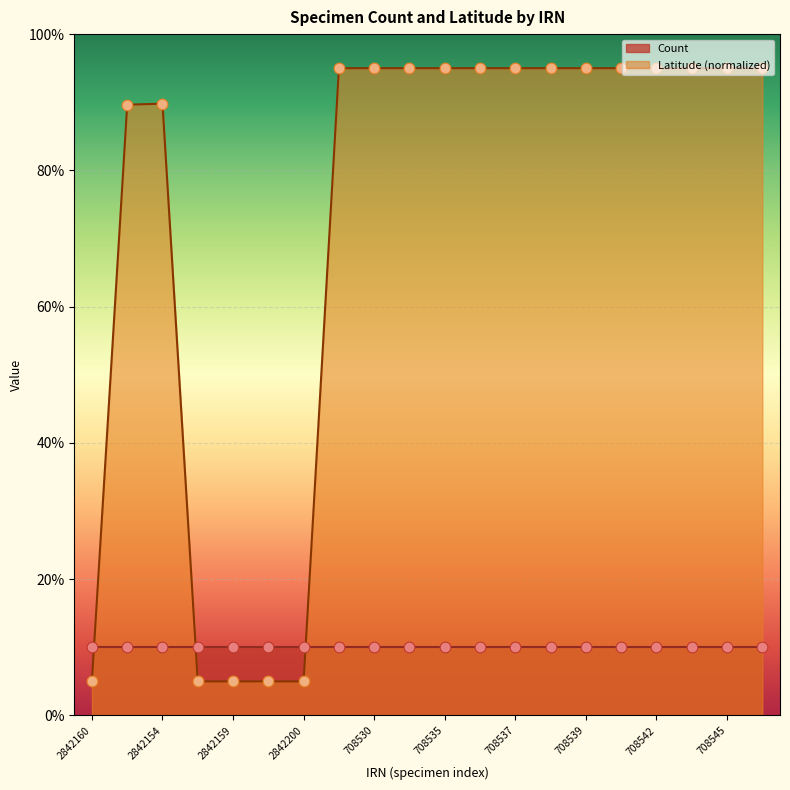

Approximately how many times larger is the value at 708530 compared to 708545?

1.0